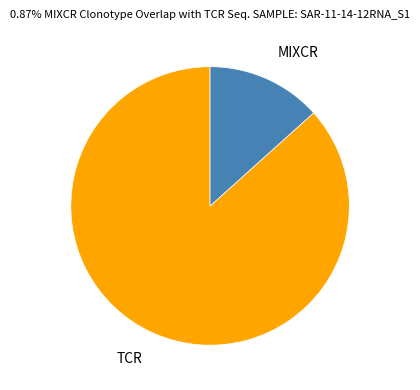

Is there any slice that represents more than half of the pie?

Yes